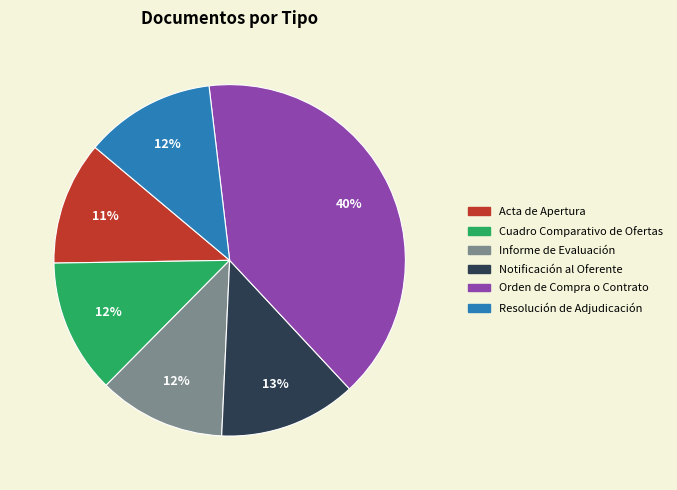

Do Resolución de Adjudicación and Orden de Compra o Contrato together represent more than half of the pie?

Yes